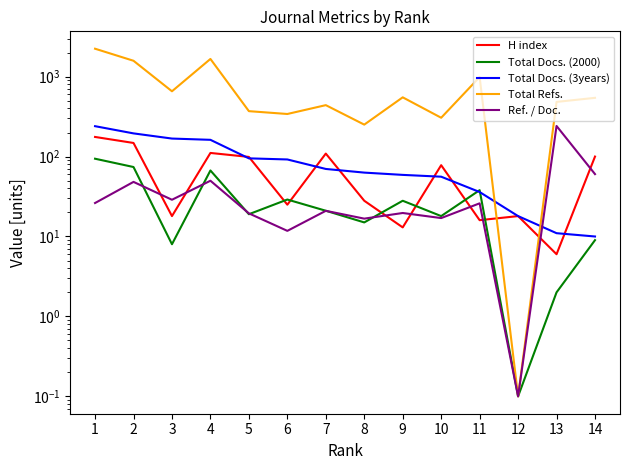

Reading right to left, extract all data points from this chart.

H index: 100.0	6.0	18.0	16.0	78.0	13.0	28.0	109.0	25.0	99.0	111.0	18.0	148.0	176.0
Total Docs. (2000): 9.0	2.0	0.1	38.0	18.0	28.0	15.0	21.0	29.0	19.0	67.0	8.0	74.0	94.0
Total Docs. (3years): 10.0	11.0	18.0	36.0	56.0	59.0	63.0	70.0	92.0	95.0	162.0	168.0	195.0	240.0
Total Refs.: 543.0	483.0	0.1	988.0	306.0	551.0	251.0	440.0	341.0	370.0	1665.0	656.0	1580.0	2236.0
Ref. / Doc.: 60.3	241.5	0.1	26.0	17.0	19.7	16.7	20.9	11.8	19.5	49.9	28.8	48.2	26.2